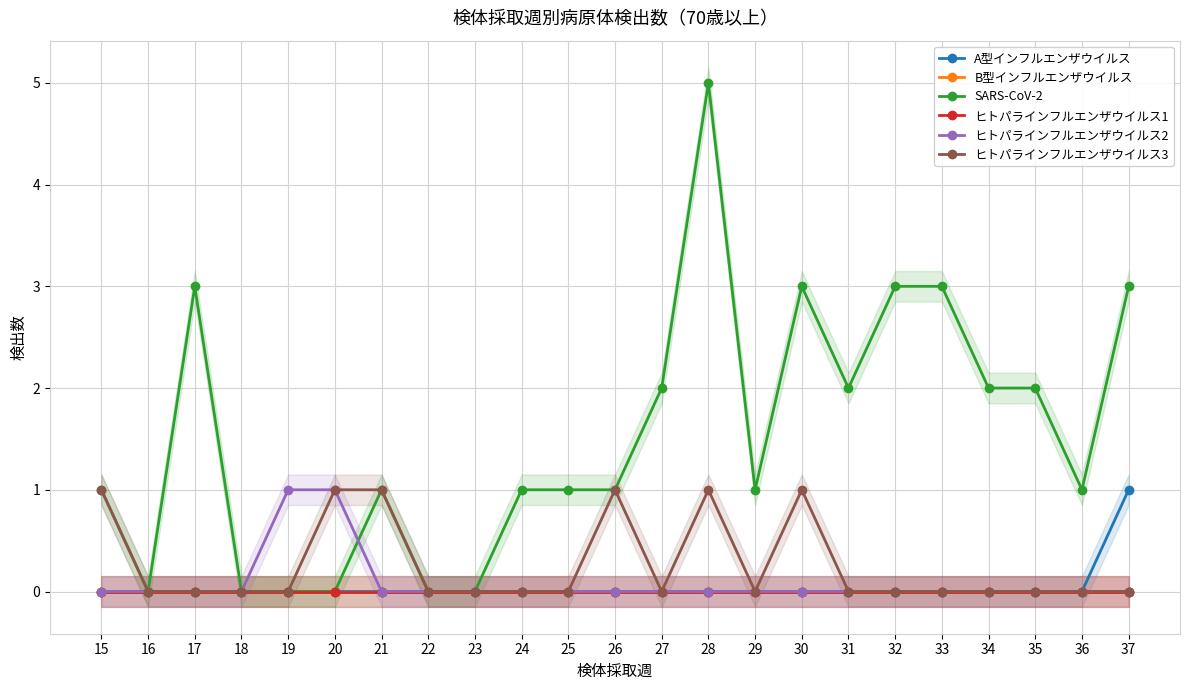

Rank the series by their maximum value, from lowest to highest.

B型インフルエンザウイルス, ヒトパラインフルエンザウイルス1, A型インフルエンザウイルス, ヒトパラインフルエンザウイルス2, ヒトパラインフルエンザウイルス3, SARS-CoV-2